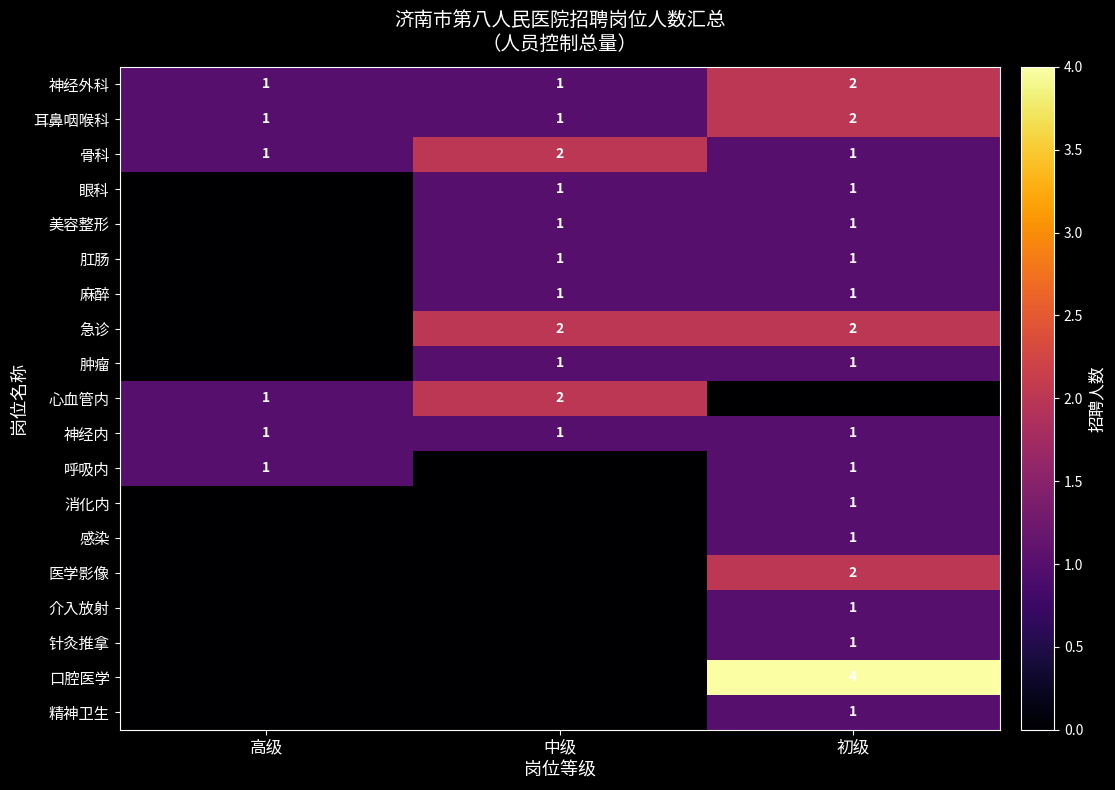

At which label does 神经外科 reach its peak?

初级